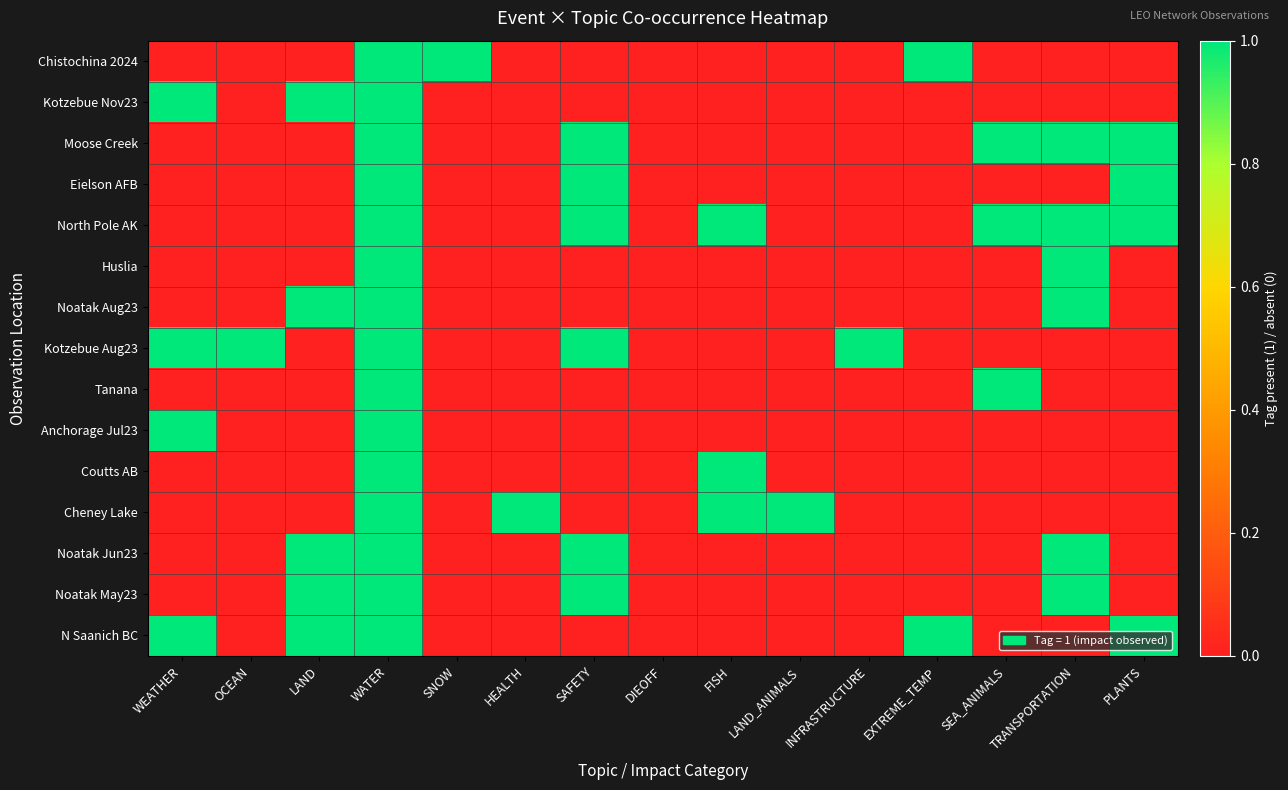

What is the greatest value displayed?

1